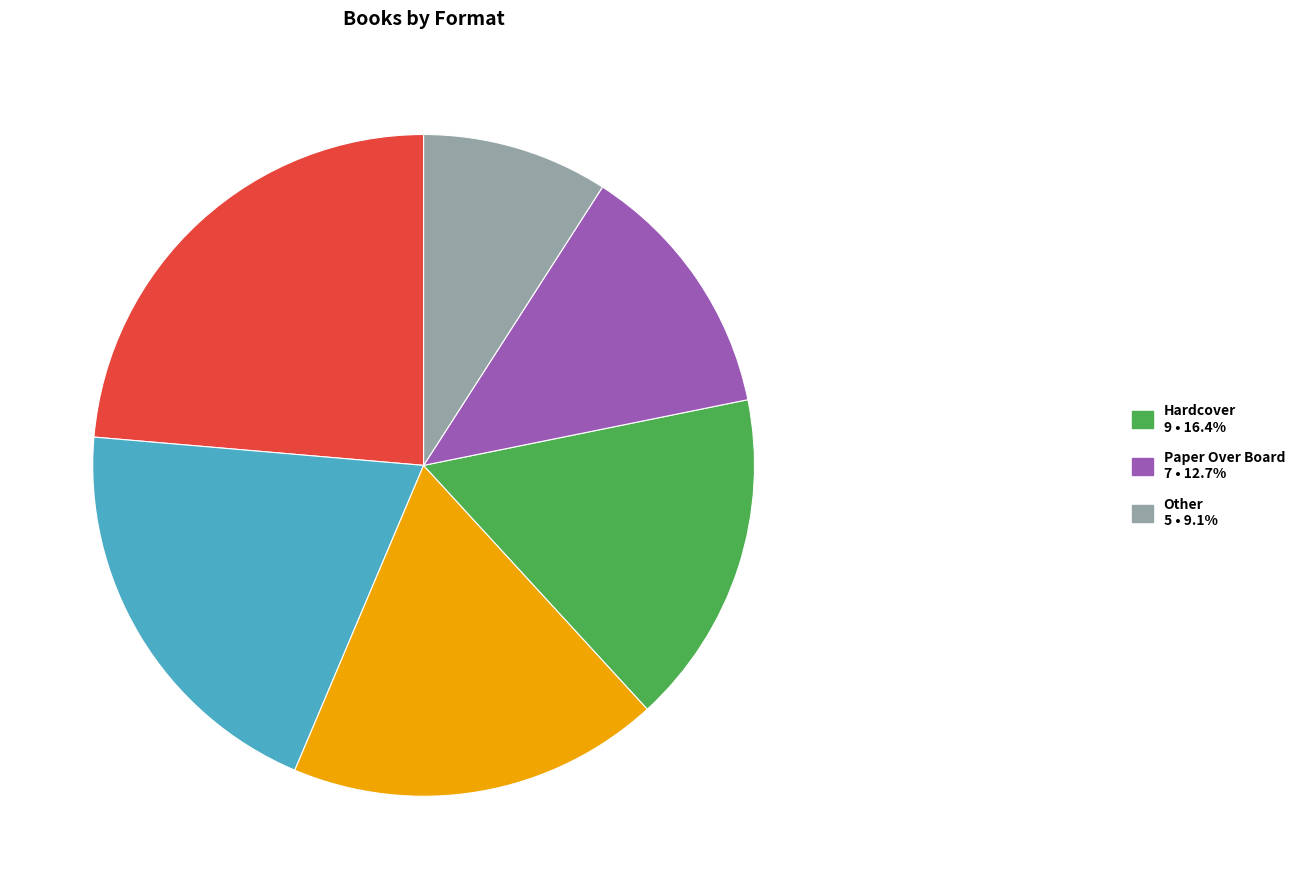

Is there any slice that represents more than half of the pie?

No